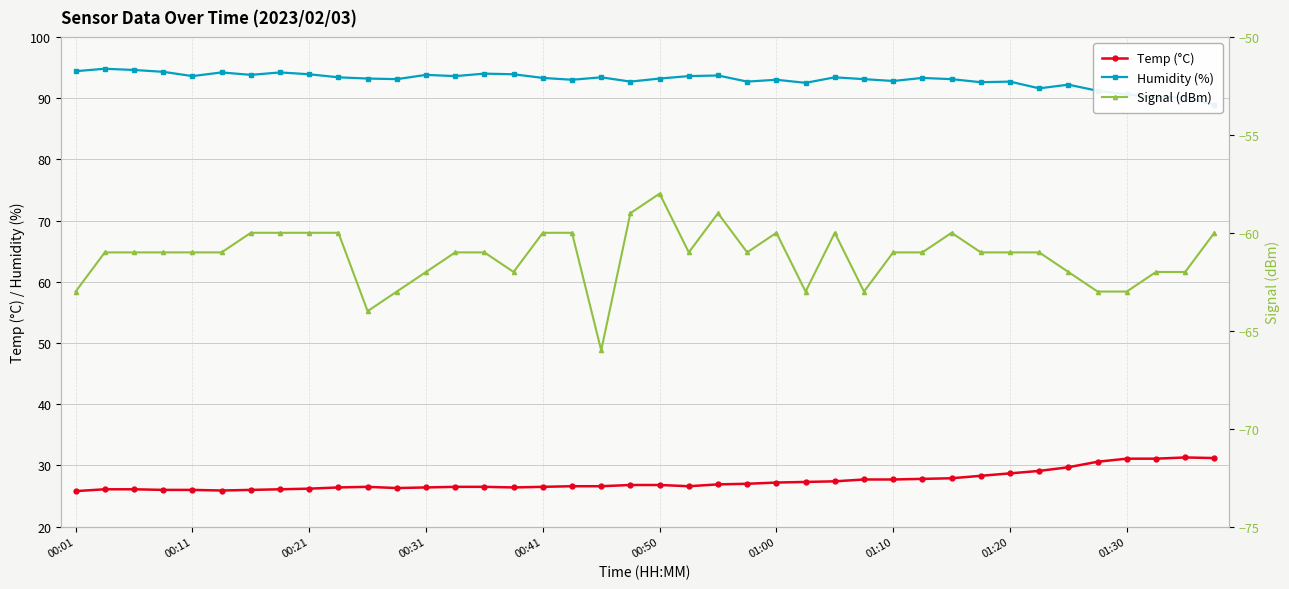

True or false: Temp (°C) and Signal (dBm) cross at least once.

False